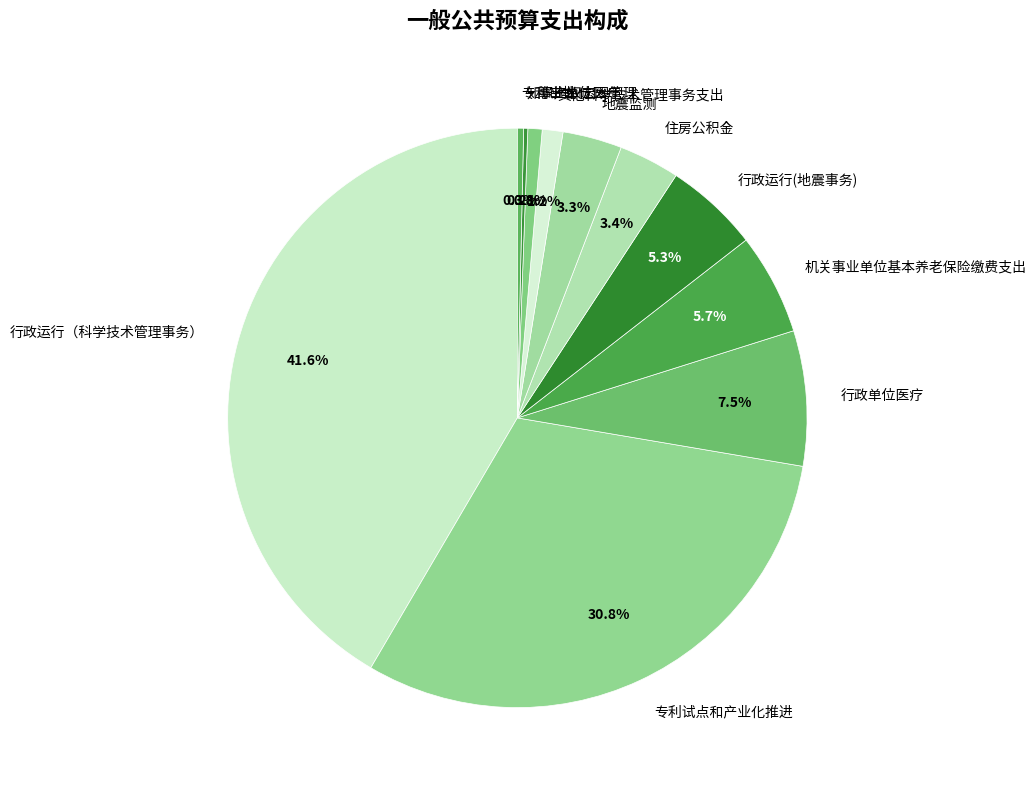

To the nearest percent, what portion does 行政运行(地震事务) represent?

5%